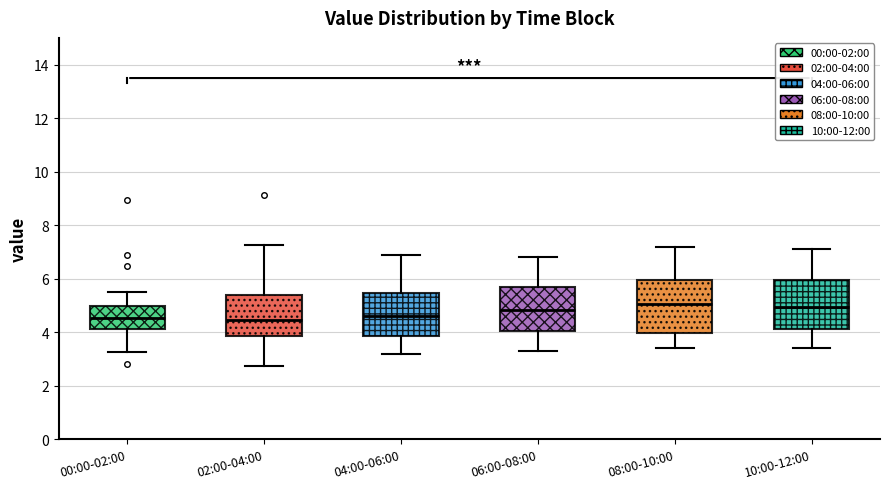

Reading left to right, read every box against the y-axis: the position of its median line, the range the box covers, and the ends of its whiskers. The values are not printed on the chart, so give them approximately, as read against the axis.

00:00-02:00: median 4.6, box 4.2 to 5.0, whiskers 3.2 to 5.6
02:00-04:00: median 4.4, box 3.8 to 5.4, whiskers 2.8 to 7.2
04:00-06:00: median 4.6, box 3.8 to 5.4, whiskers 3.2 to 7.0
06:00-08:00: median 4.8, box 4.0 to 5.6, whiskers 3.4 to 6.8
08:00-10:00: median 5.0, box 4.0 to 6.0, whiskers 3.4 to 7.2
10:00-12:00: median 5.0, box 4.2 to 6.0, whiskers 3.4 to 7.2